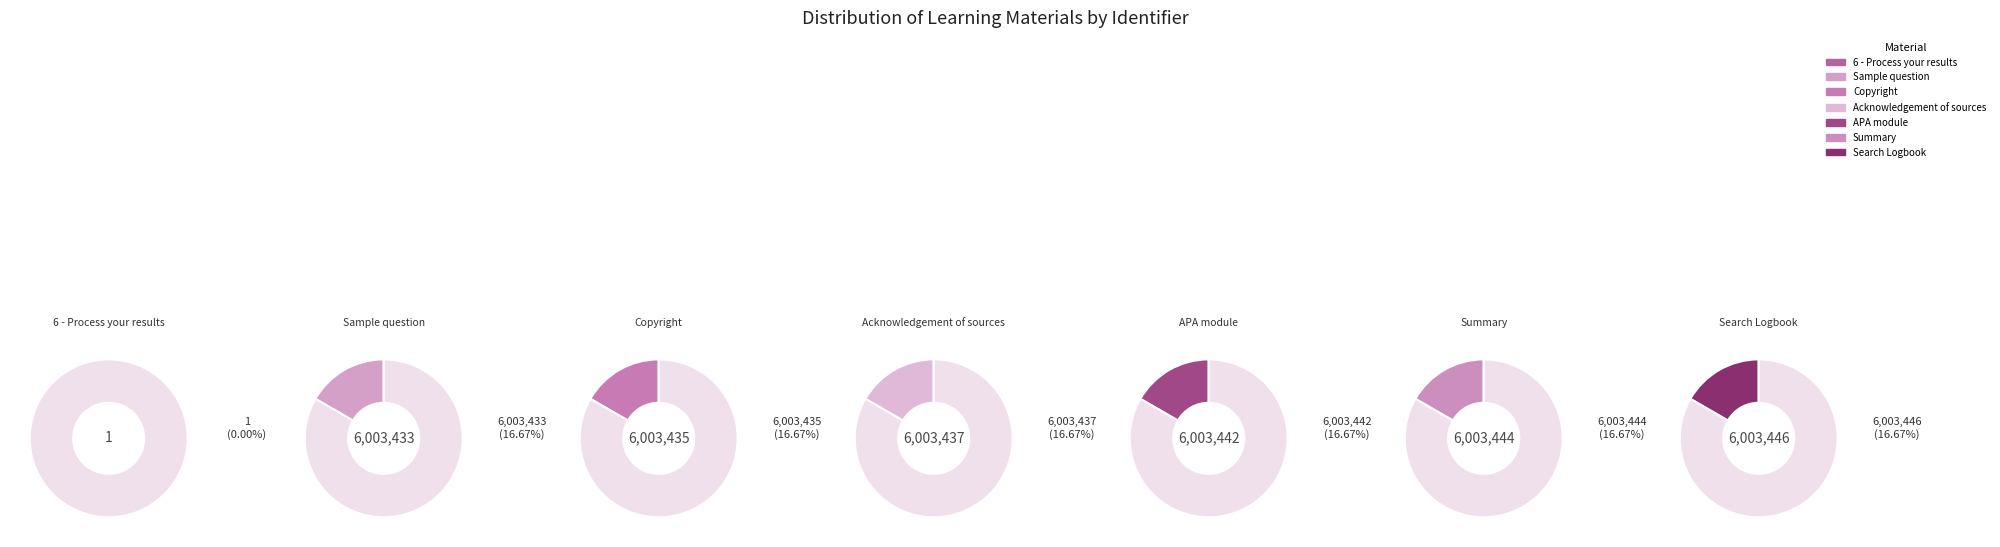

What is the total percentage of Acknowledgement of sources and Summary?

33.3%